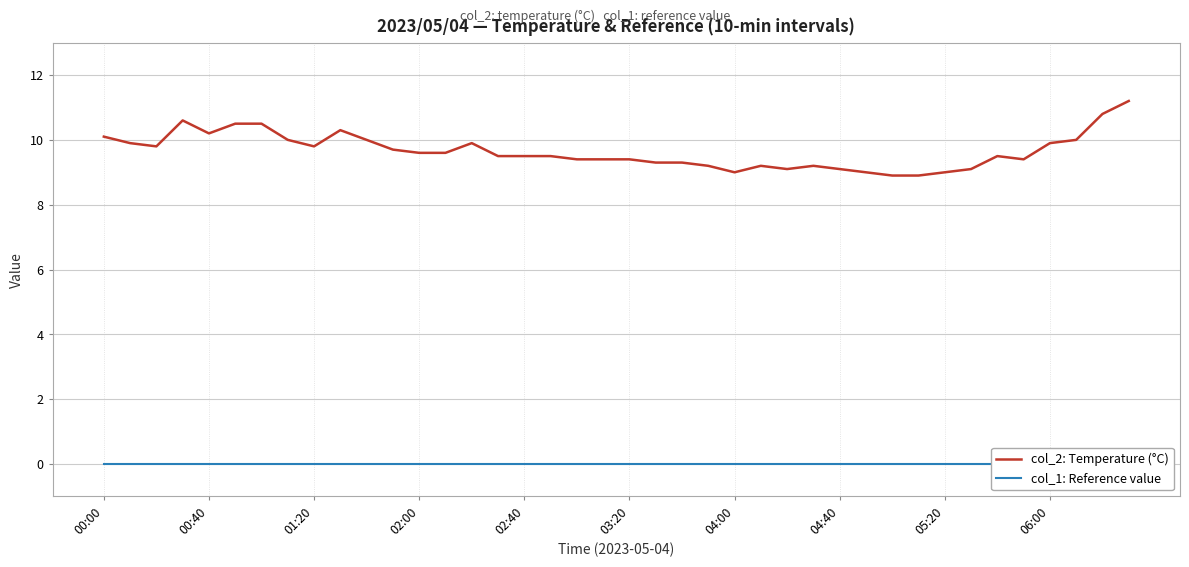

Reading left to right, what are all the values shown in this chart?

col_2: Temperature (°C): 10.1	9.9	9.8	10.6	10.2	10.5	10.5	10.0	9.8	10.3	10.0	9.7	9.6	9.6	9.9	9.5	9.5	9.5	9.4	9.4	9.4	9.3	9.3	9.2	9.0	9.2	9.1	9.2	9.1	9.0	8.9	8.9	9.0	9.1	9.5	9.4	9.9	10.0	10.8	11.2
col_1: Reference value: 0.0	0.0	0.0	0.0	0.0	0.0	0.0	0.0	0.0	0.0	0.0	0.0	0.0	0.0	0.0	0.0	0.0	0.0	0.0	0.0	0.0	0.0	0.0	0.0	0.0	0.0	0.0	0.0	0.0	0.0	0.0	0.0	0.0	0.0	0.0	0.0	0.0	0.0	0.0	0.0